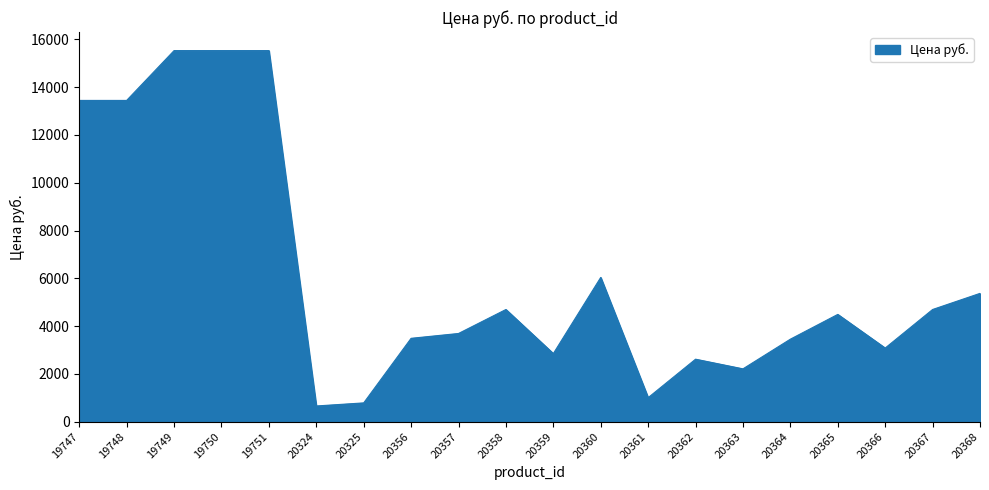

What is the difference between the maximum and minimum values?

14867.0